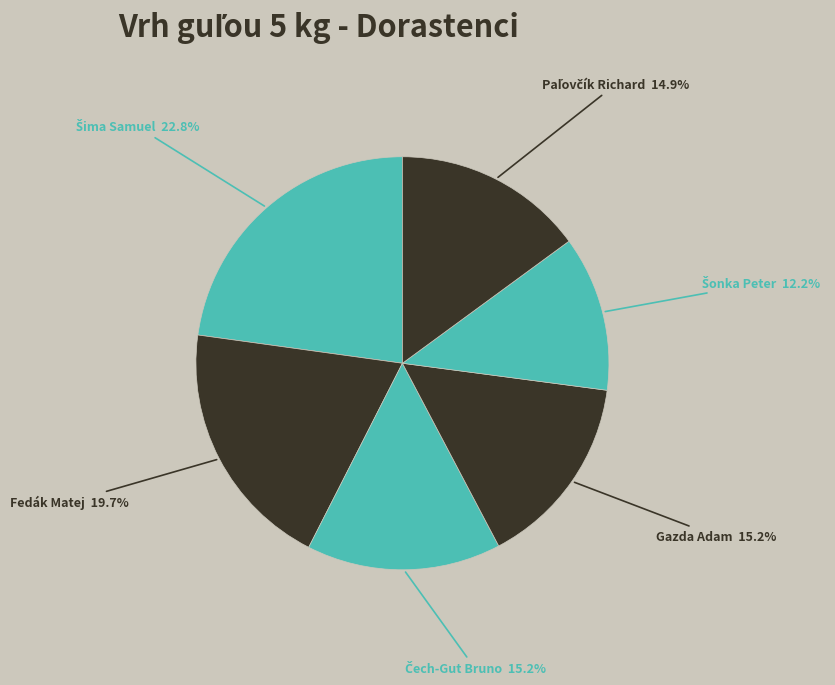

How many segments does this pie chart have?

6